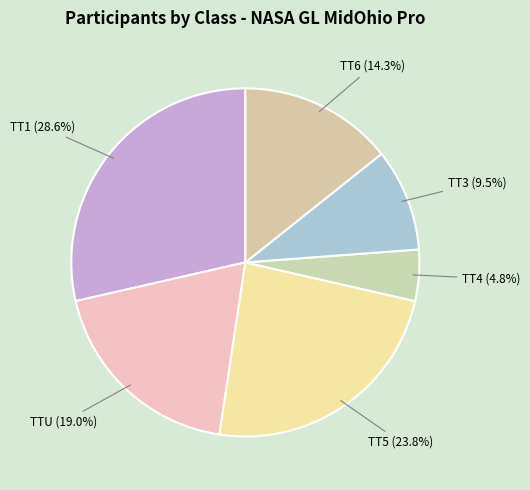

To the nearest percent, what is the combined percentage of TT1 and TT3?

38%